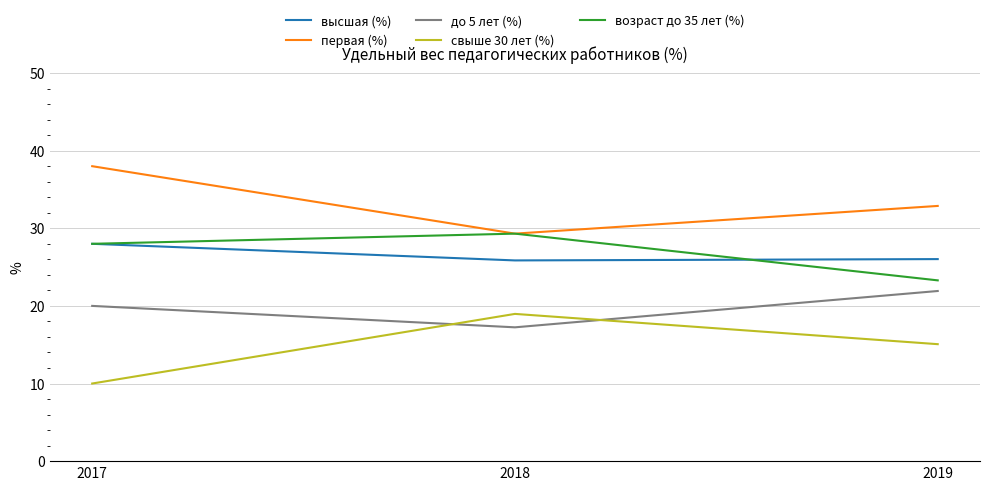

At which label does свыше 30 лет (%) reach its peak?

2018